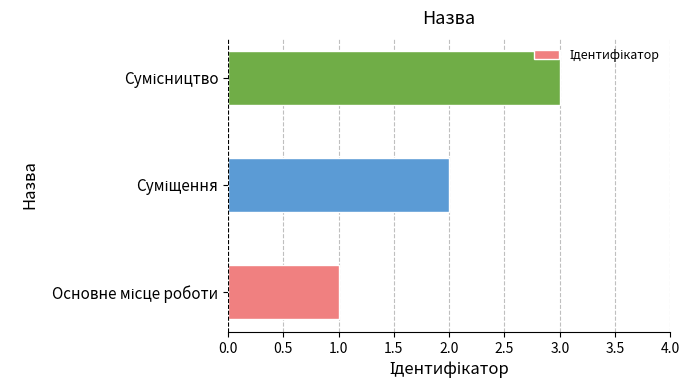

What is the average value?

2